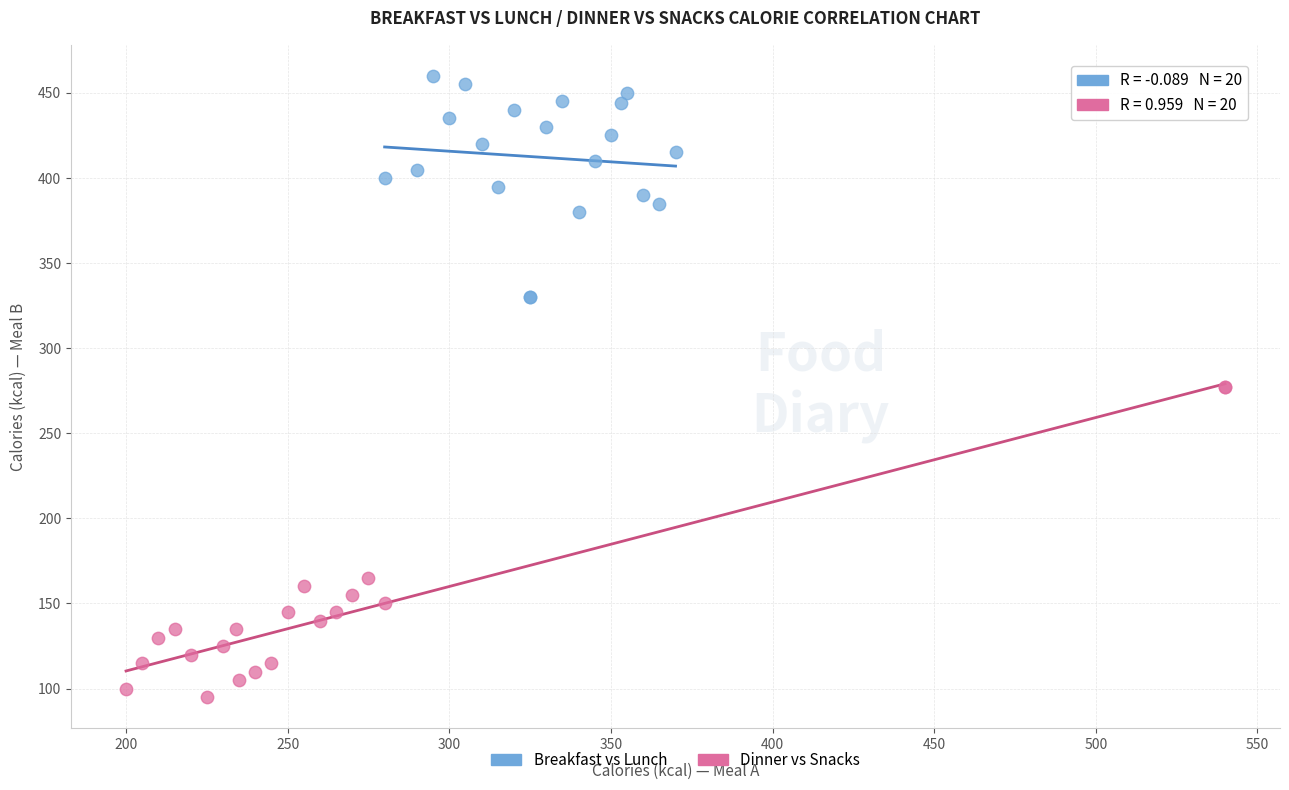

Which series reaches the maximum Y coordinate?

Breakfast vs Lunch